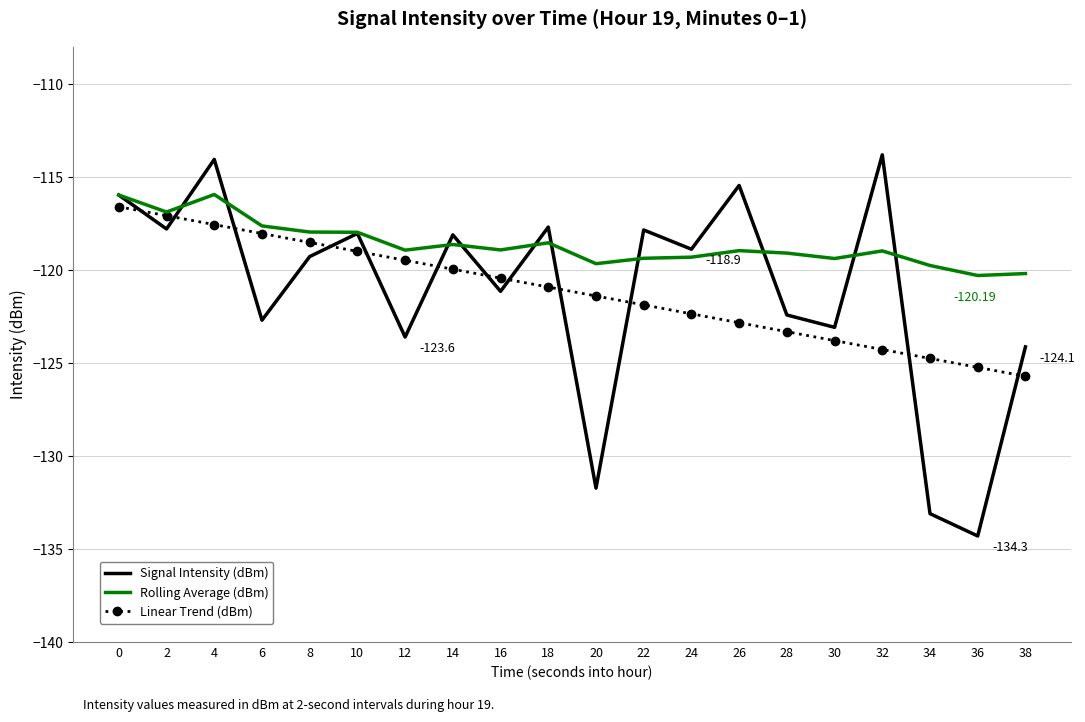

What is the sum of all Rolling Average (dBm) values?

-2372.4